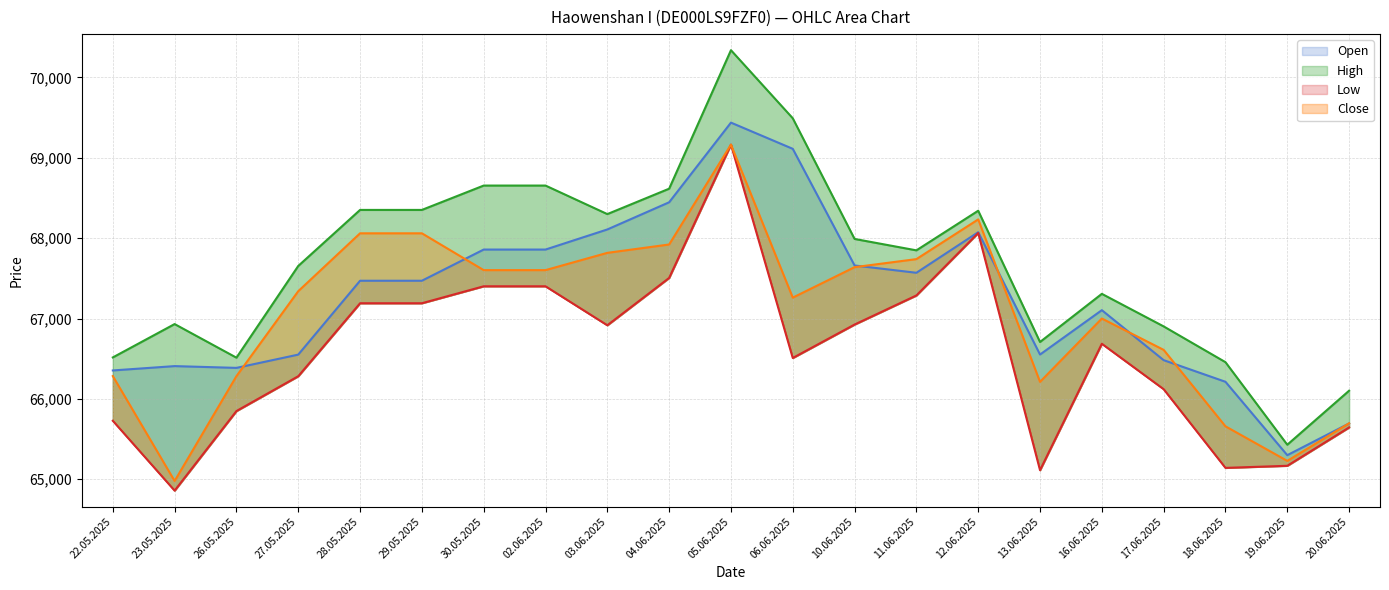

In High, how many points are lower than both neighbors (excluding endpoints)?

5